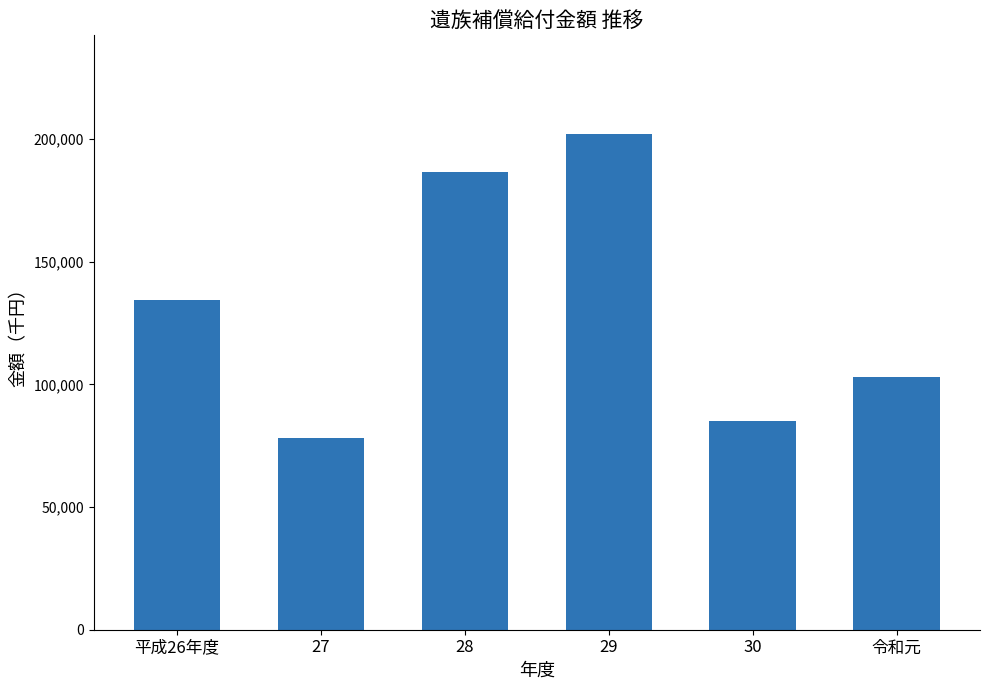

At which category does the chart reach its peak across all series?

29